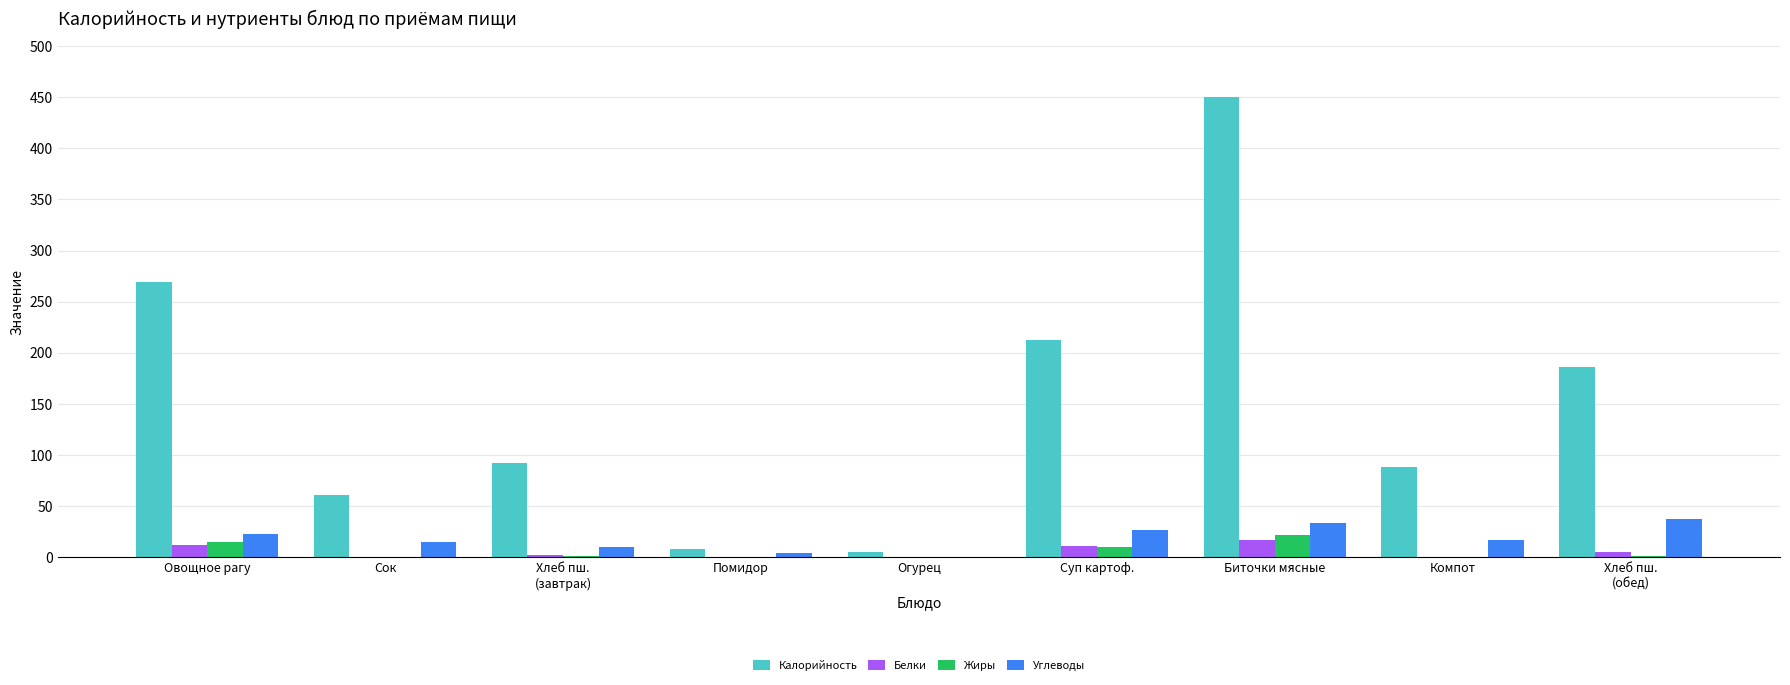

What is the sum of all Жиры values?

49.9